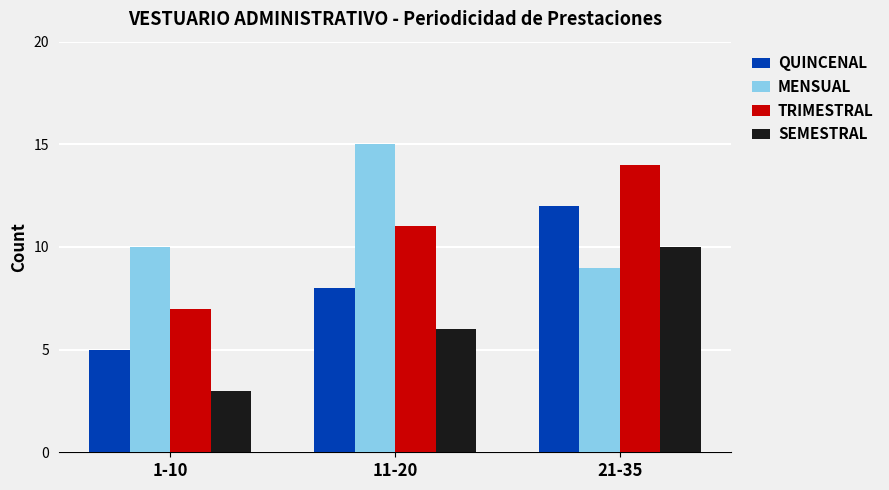

List the series in order of their peak value, lowest first.

SEMESTRAL, QUINCENAL, TRIMESTRAL, MENSUAL